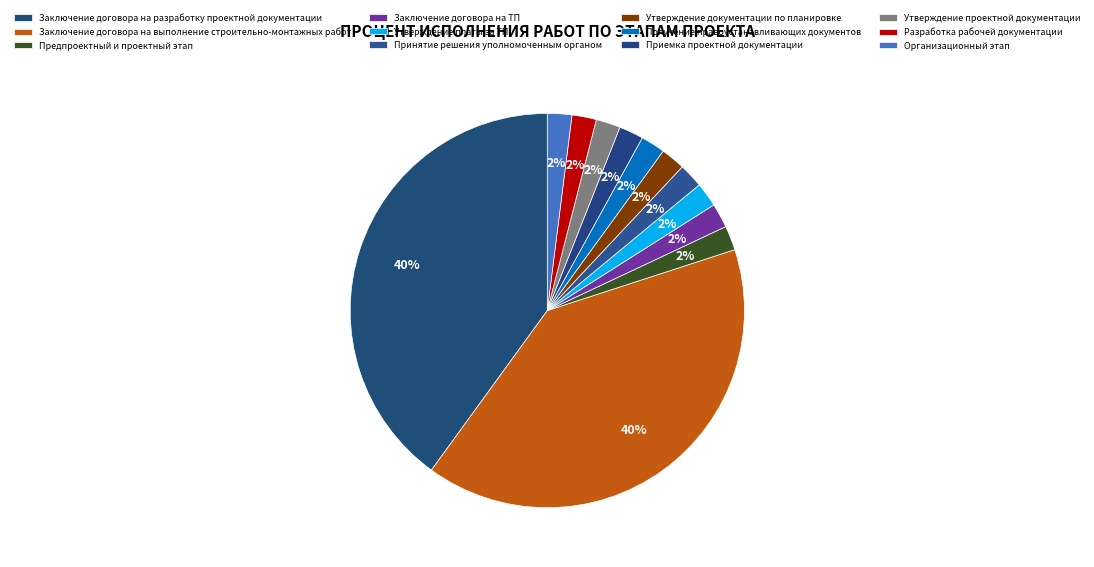

True or false: Утверждение платы за ТП accounts for 1% of the total.

False